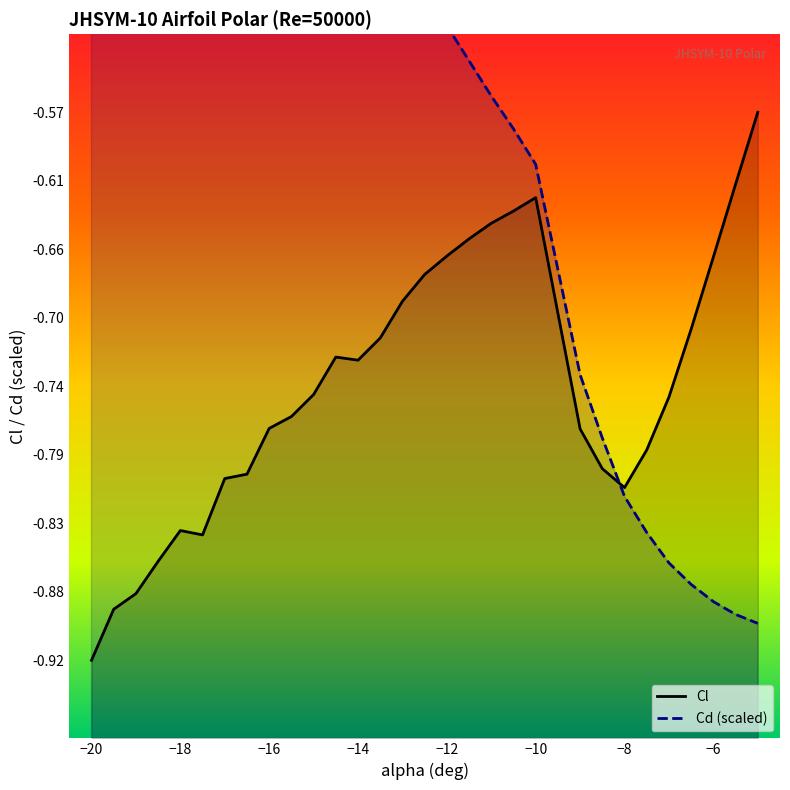

What is the difference between the maximum and minimum values in the Cl series?

0.4